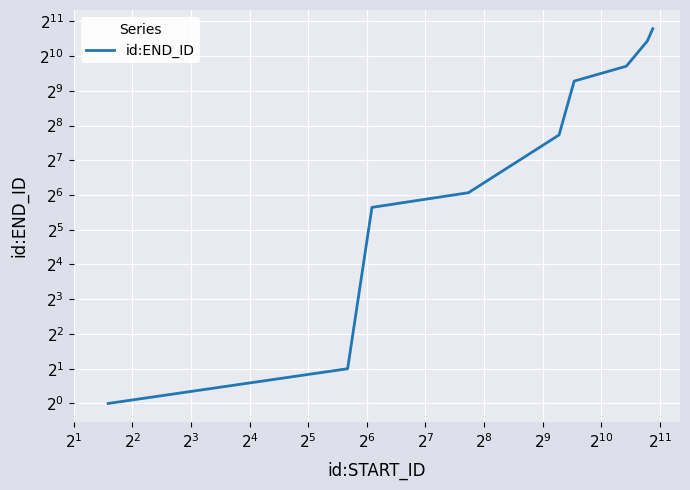

How many data points are less than 212?

4